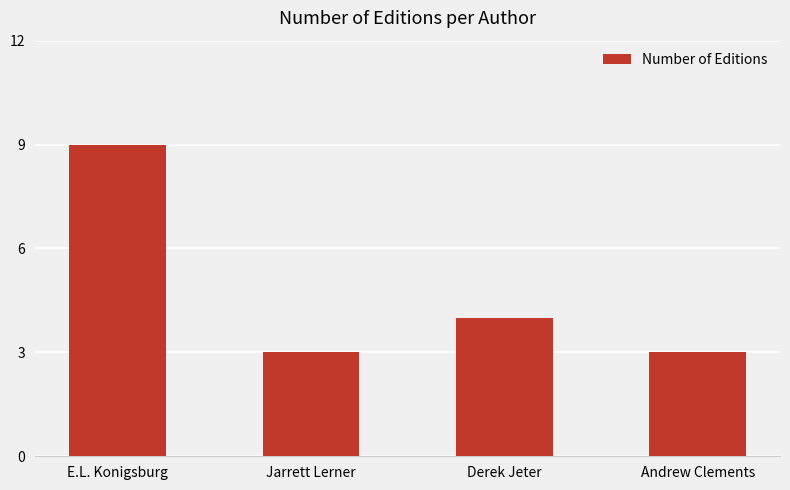

The value at Derek Jeter is 7. True or false?

False